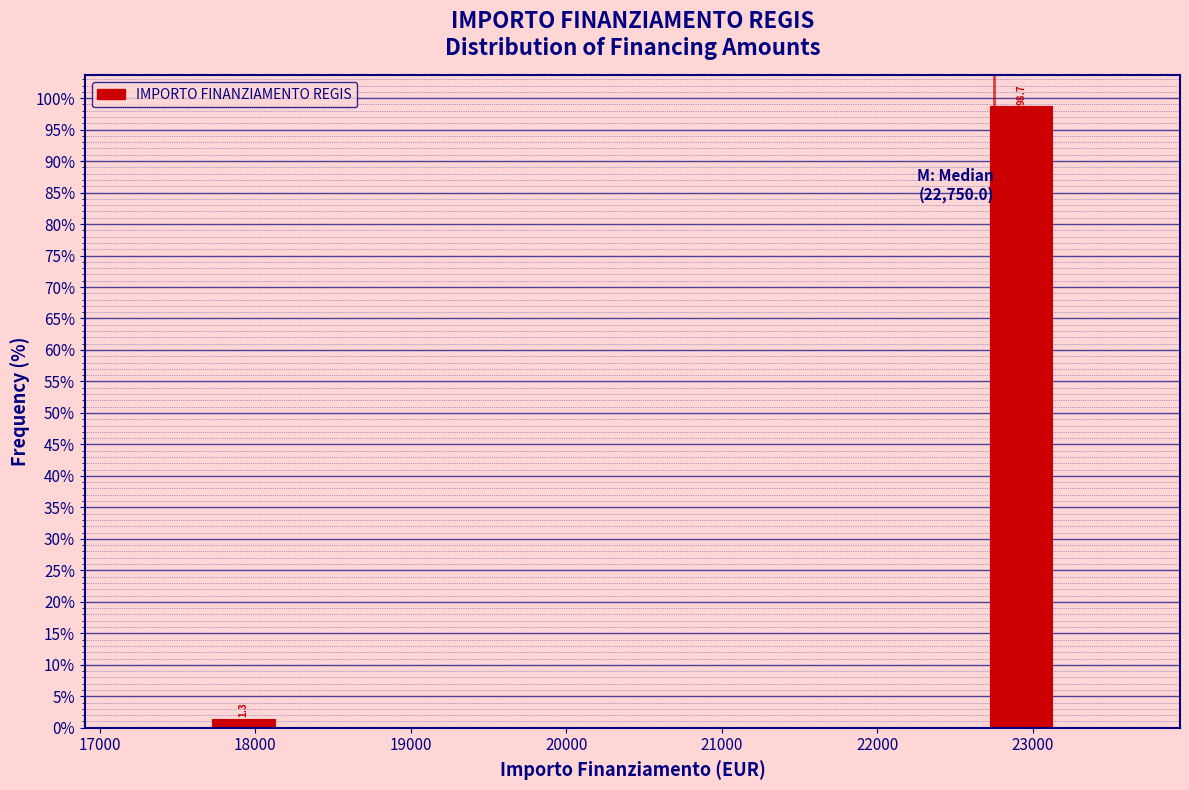

Over which range of the x-axis is the bar tallest?

22700 to 23200